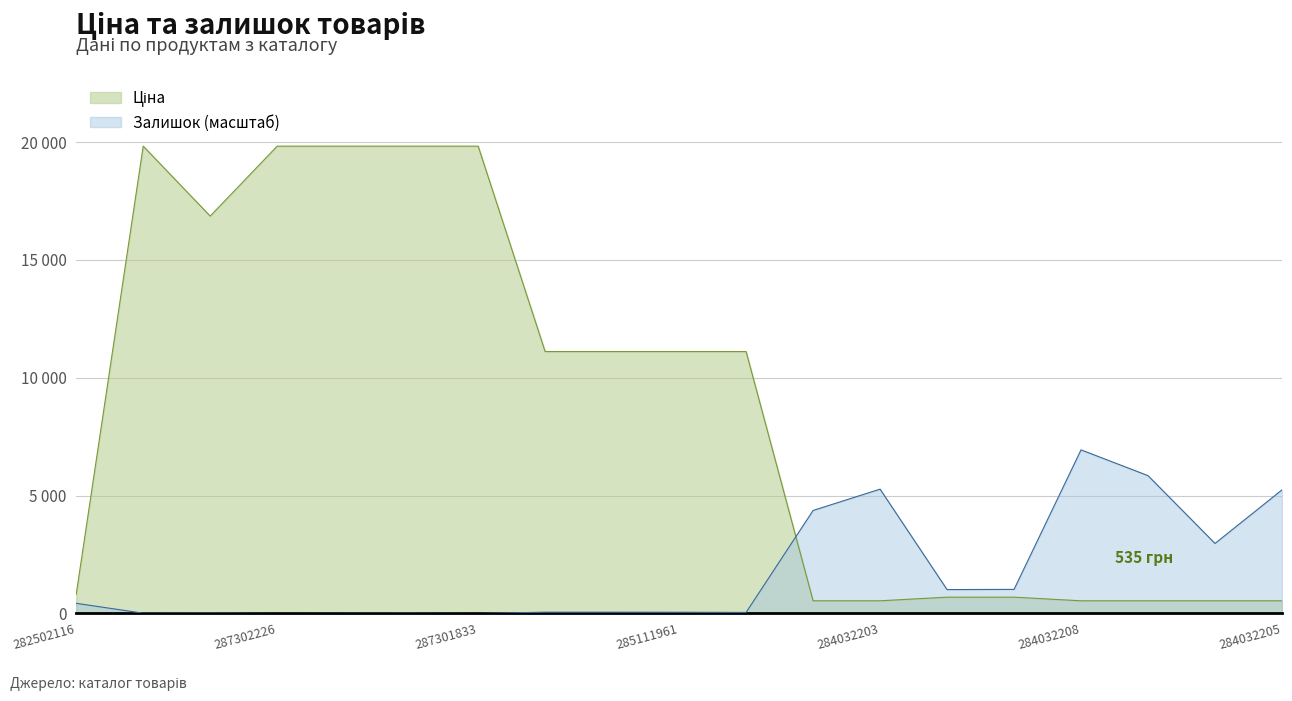

The Ціна series shows 6343.0 at 285112217. True or false?

False